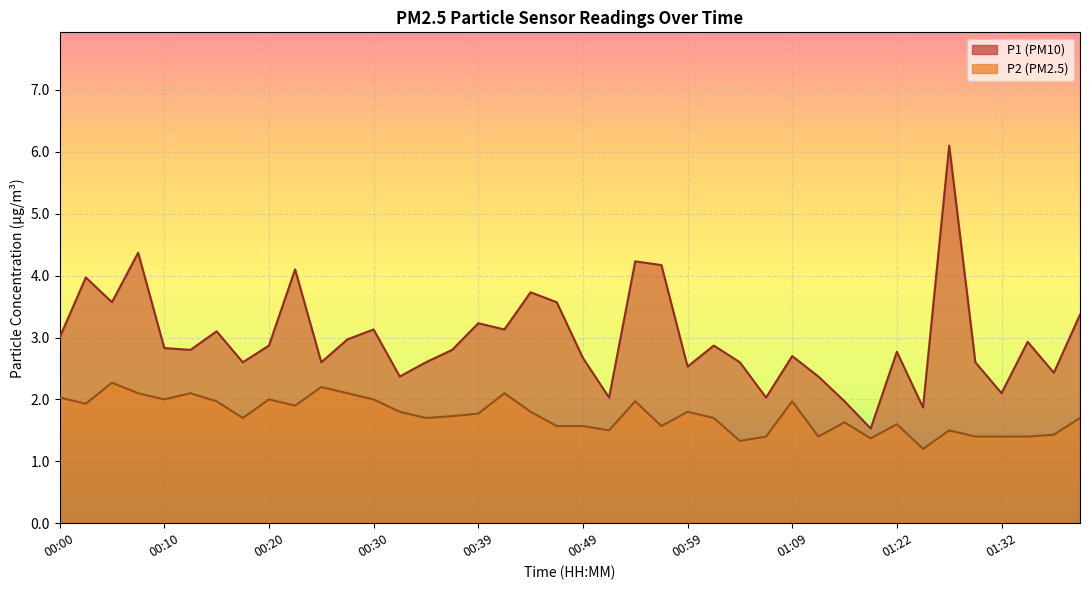

Where is P2 nearest to the value 1?

01:25